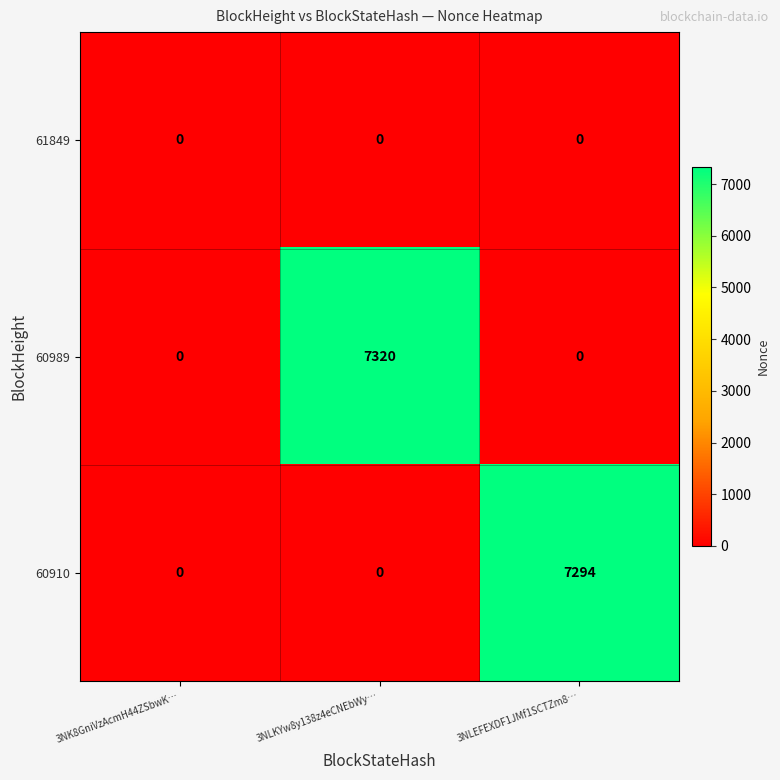

Reading left to right, extract all data points from this chart.

61849: 0	0	0
60989: 0	7320	0
60910: 0	0	7294